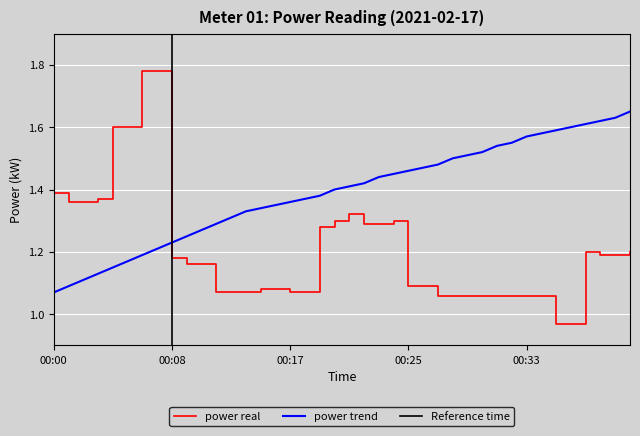

Which label corresponds to the largest value in the chart?

00:06